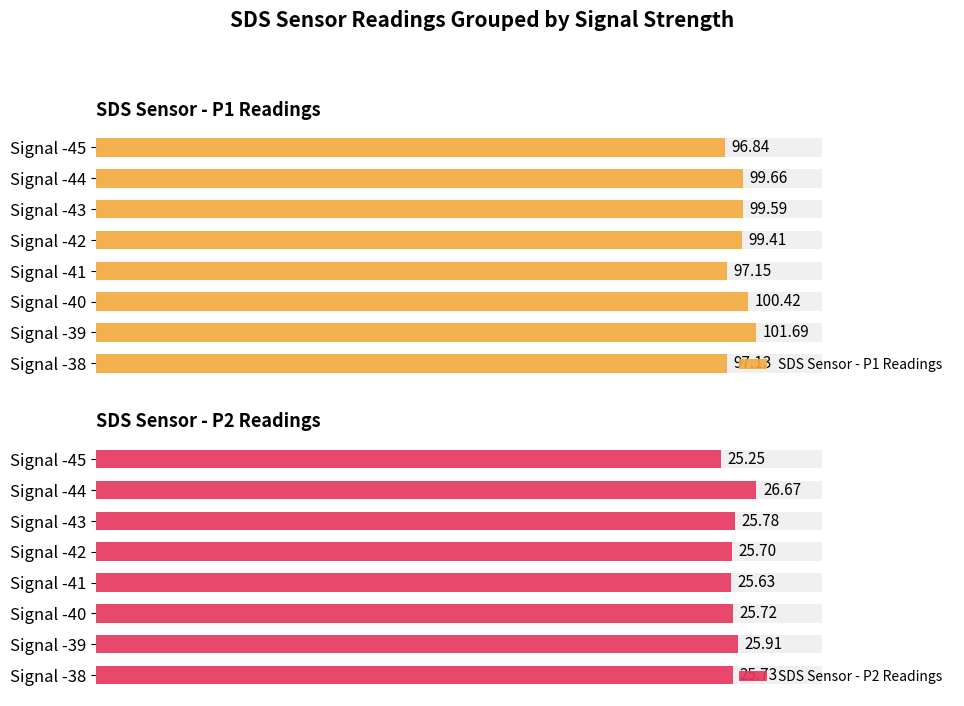

What is the difference between the maximum and minimum values in the SDS Sensor - P1 Readings series?

4.8